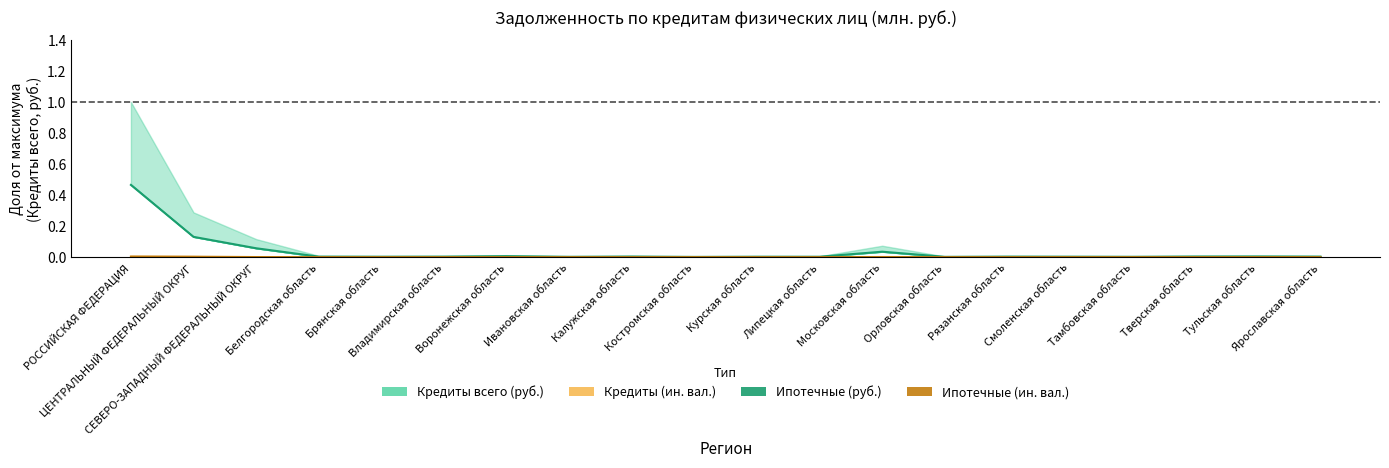

Is the value of Ипотечные кредиты (ин. вал.) at СЕВЕРО-ЗАПАДНЫЙ ФЕДЕРАЛЬНЫЙ ОКРУГ greater than the value of Ипотечные кредиты (руб.) at РОССИЙСКАЯ ФЕДЕРАЦИЯ?

No